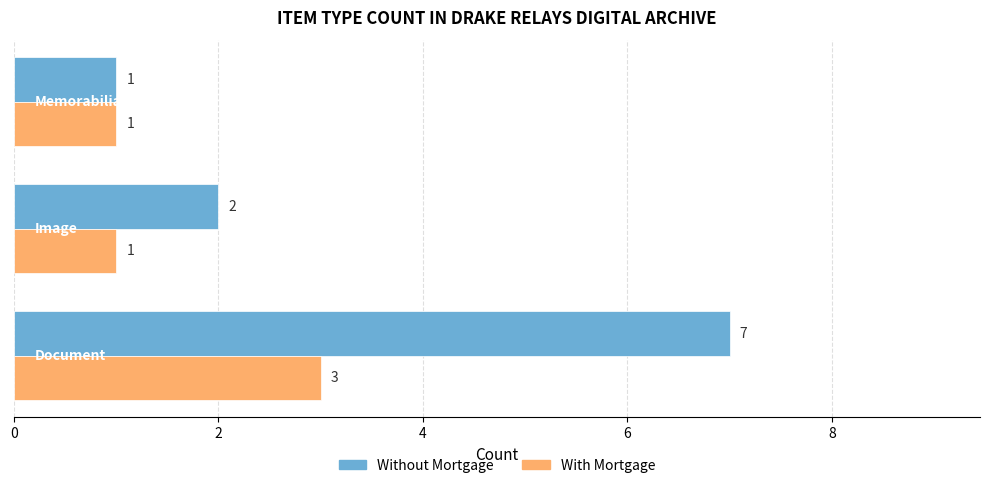

Count the Without Mortgage values in the range 1 to 7.

3